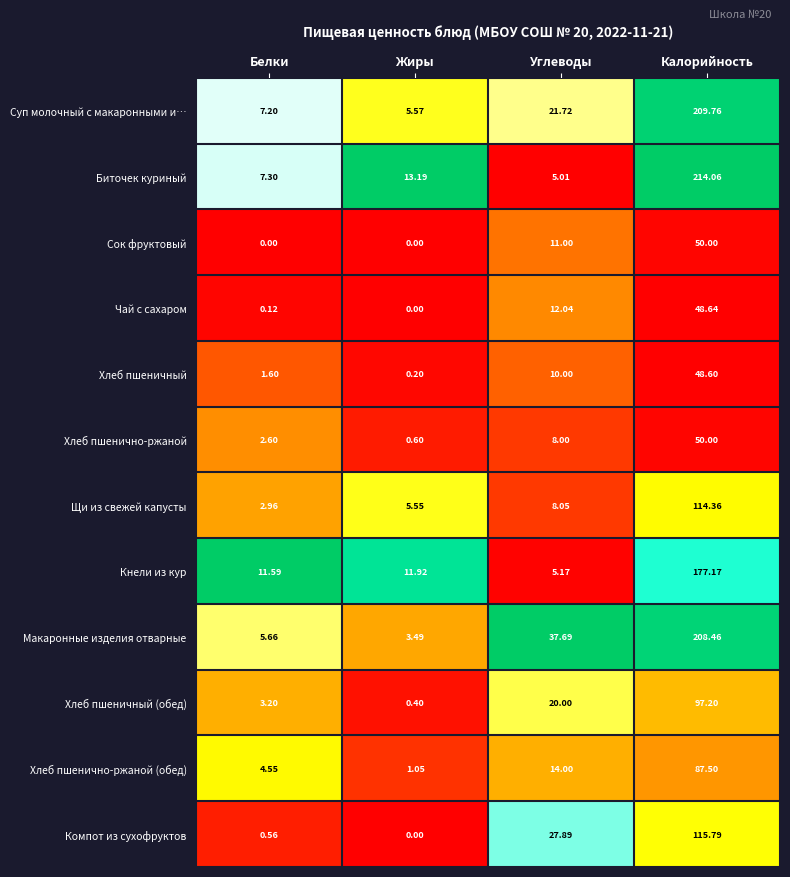

What is the spread (max minus min) of values at Белки?

11.6